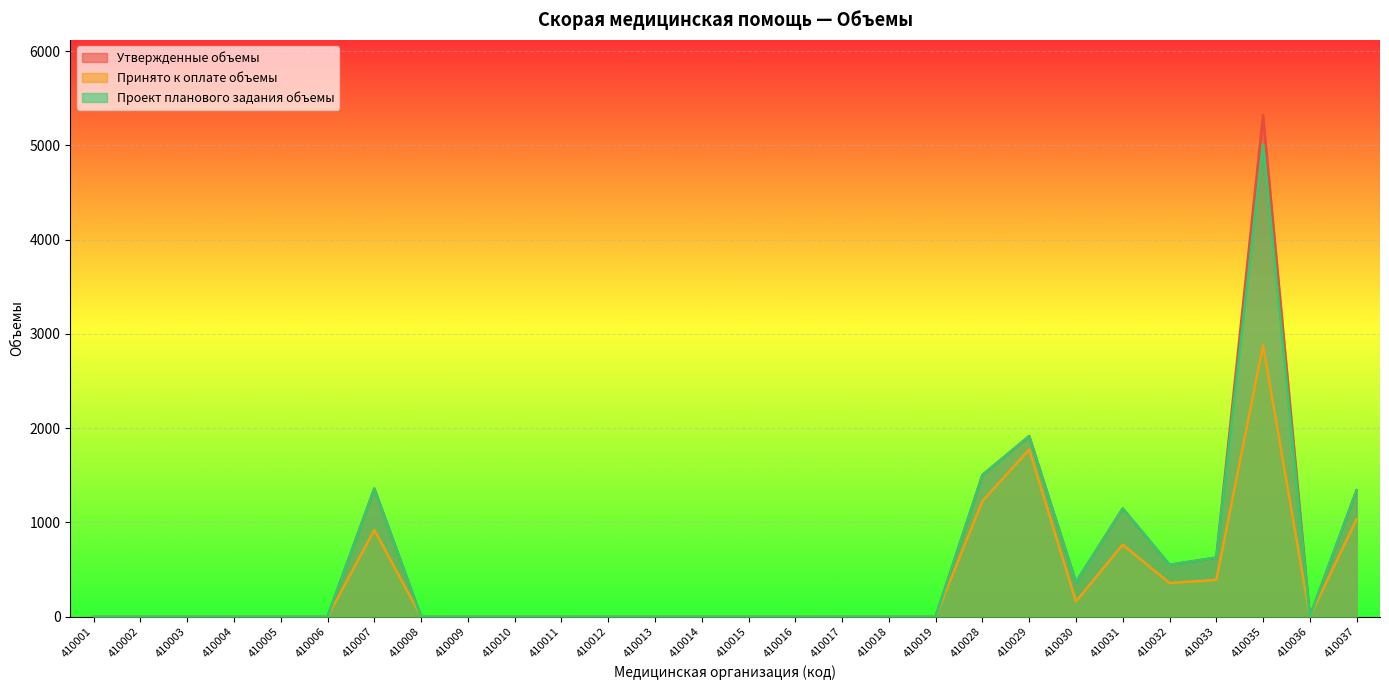

Rank the series by their maximum value, from highest to lowest.

Утвержденные объемы, Проект планового задания объемы, Принято к оплате объемы